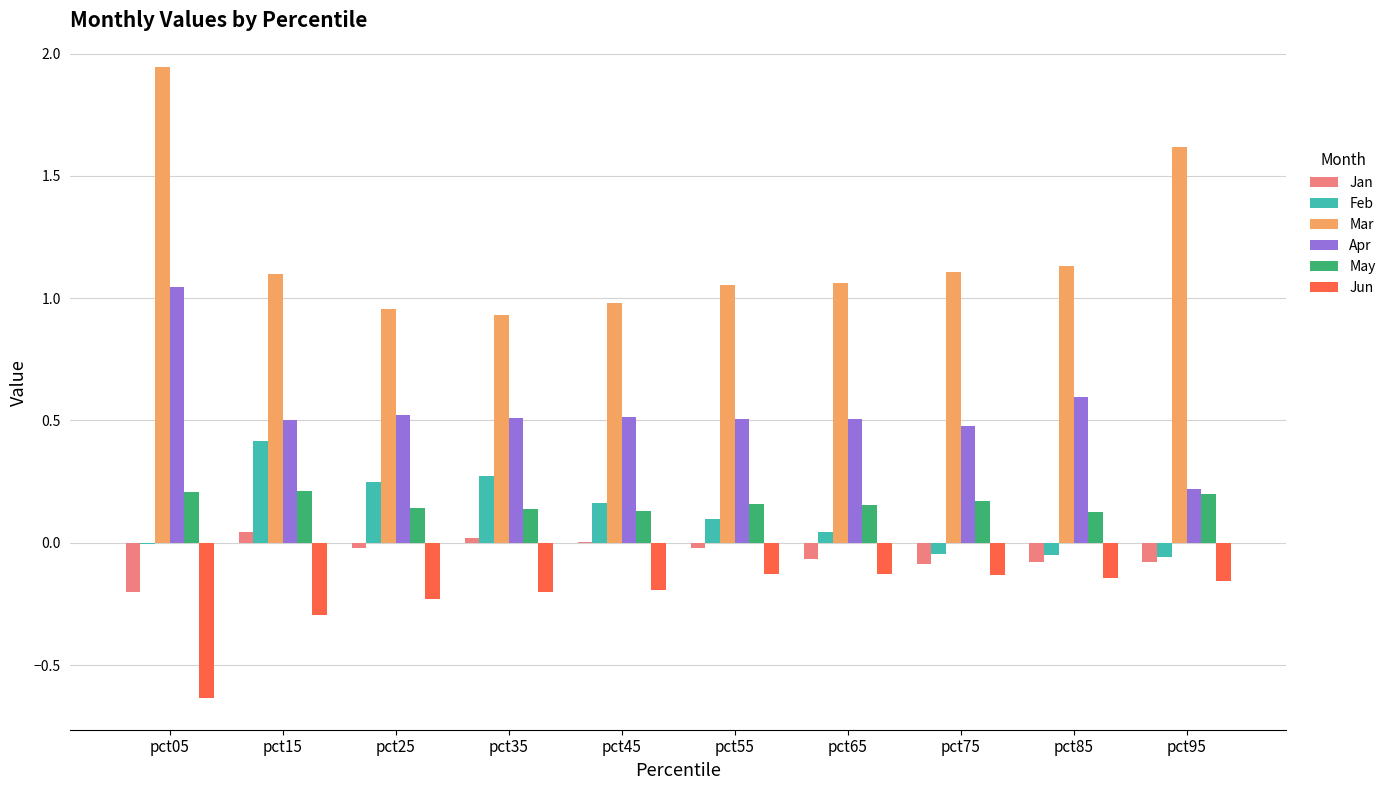

Which series changed the most between pct65 and pct95?

Mar